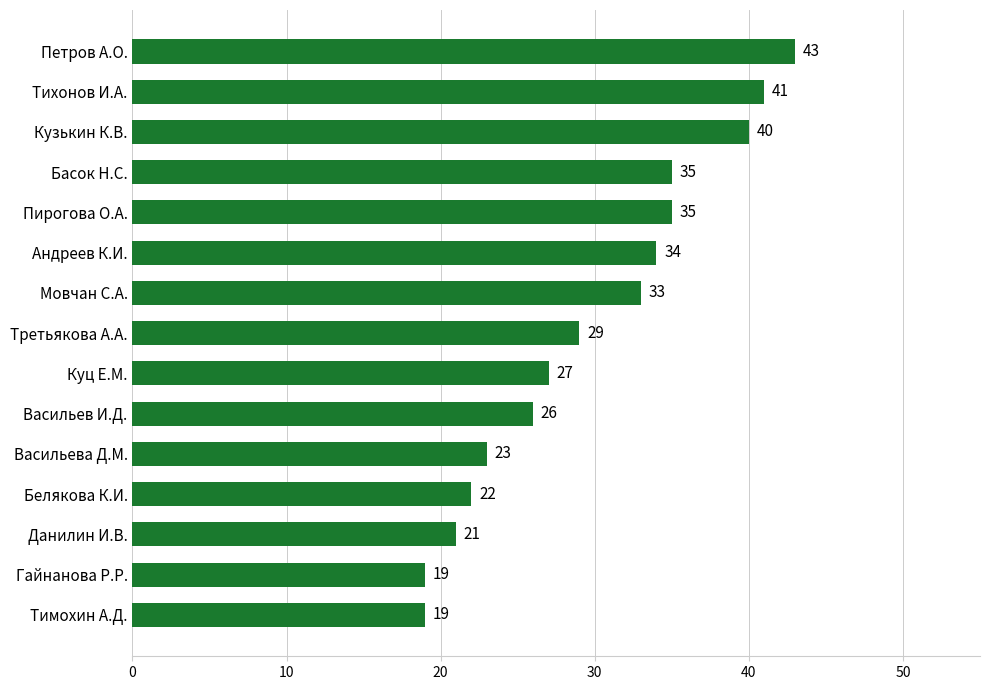

The chart shows a value of 19 at Тимохин А.Д.. True or false?

True